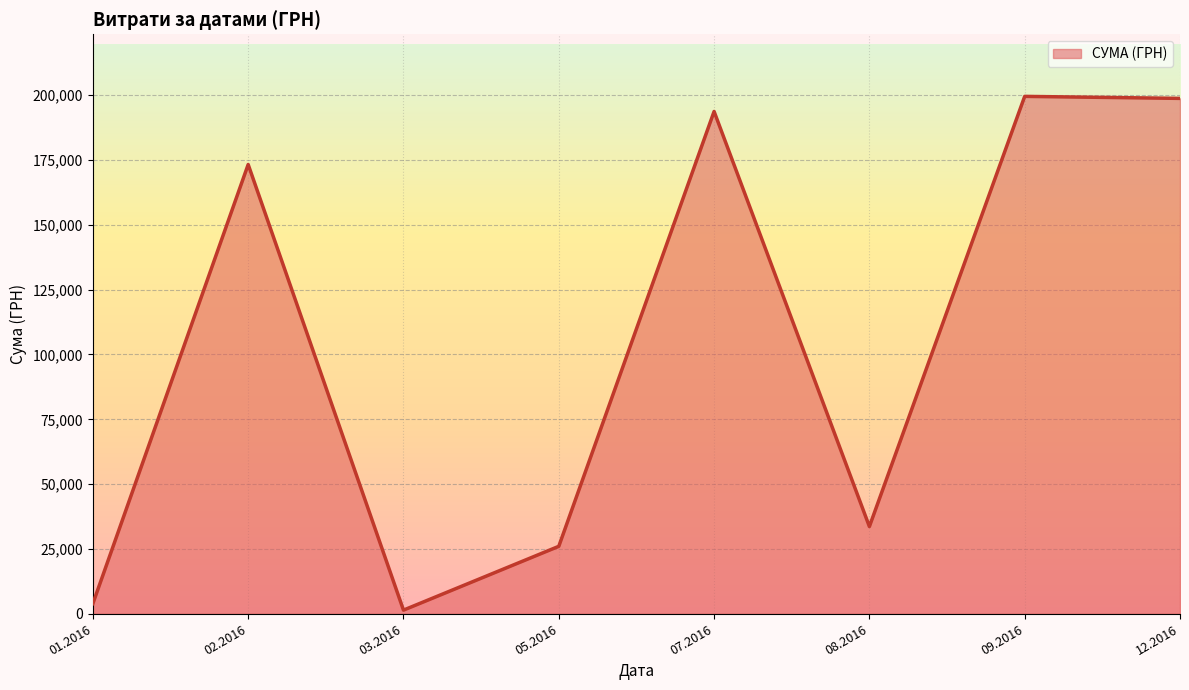

What is the greatest value displayed?

199548.7